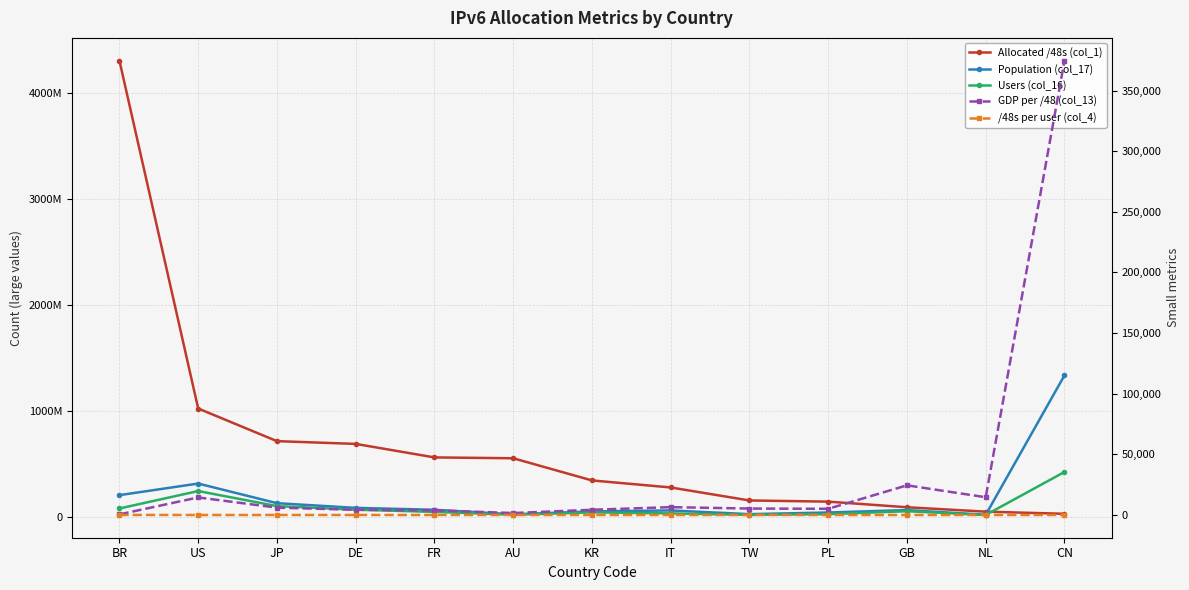

Which category has the lowest value in the /48s per user (col_4) series?

CN